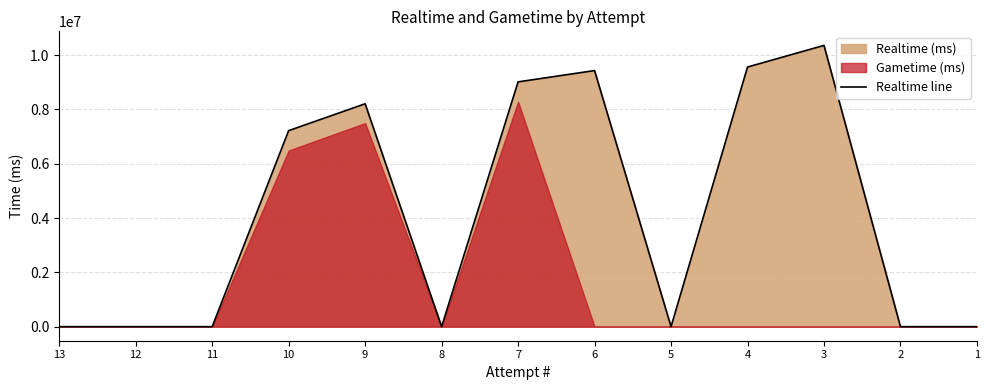

What is the difference between the values at 9 and 12?

8205316